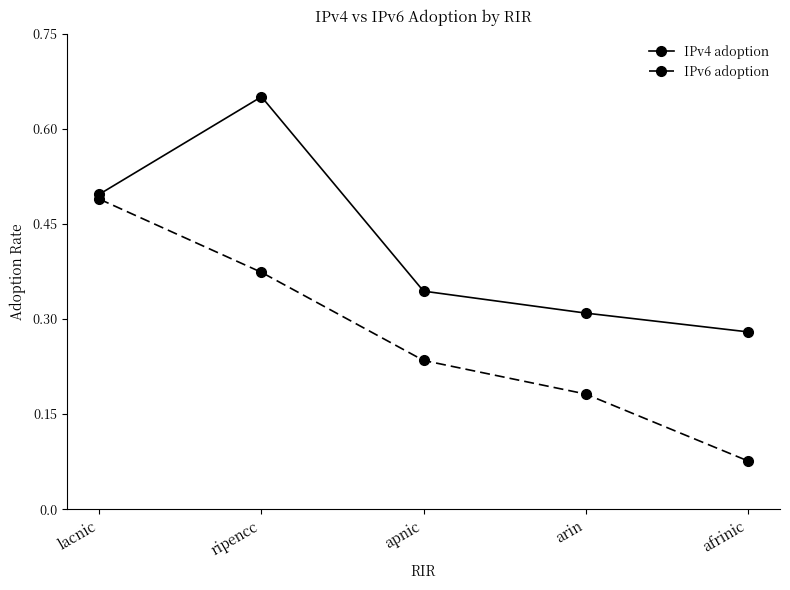

At which category does the chart reach its minimum across all series?

afrinic